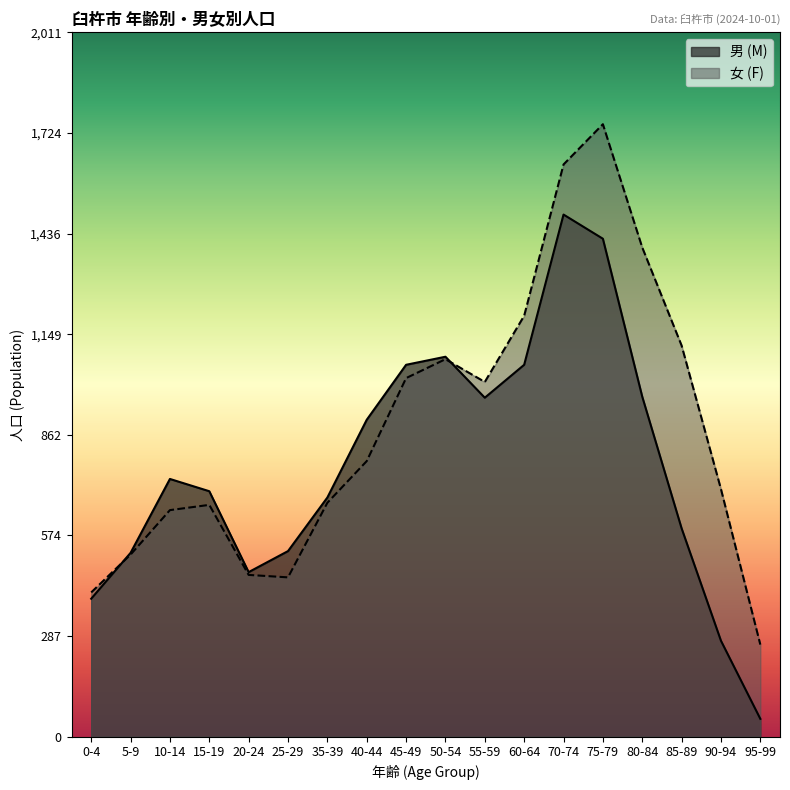

What is the label of the 17th point from the left?

90-94